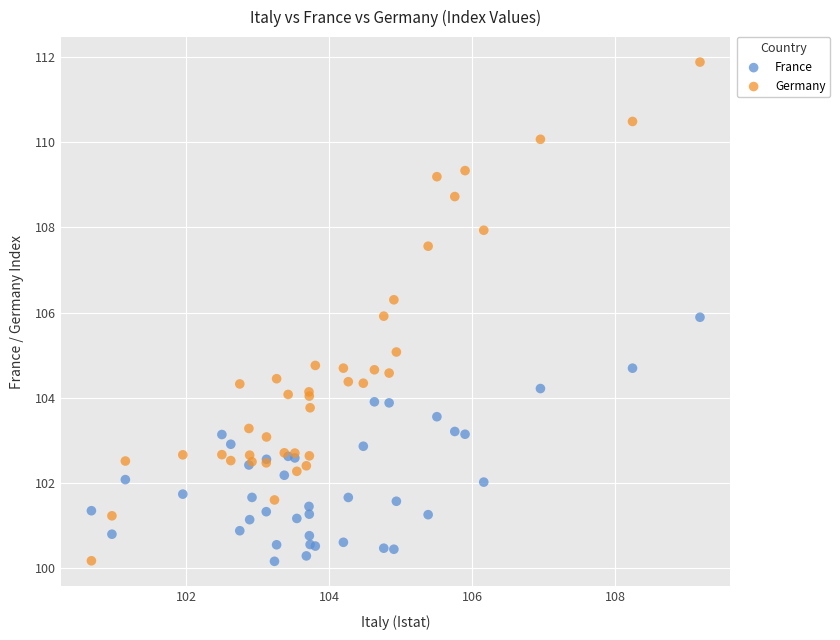

Which series reaches the maximum Y coordinate?

Germany